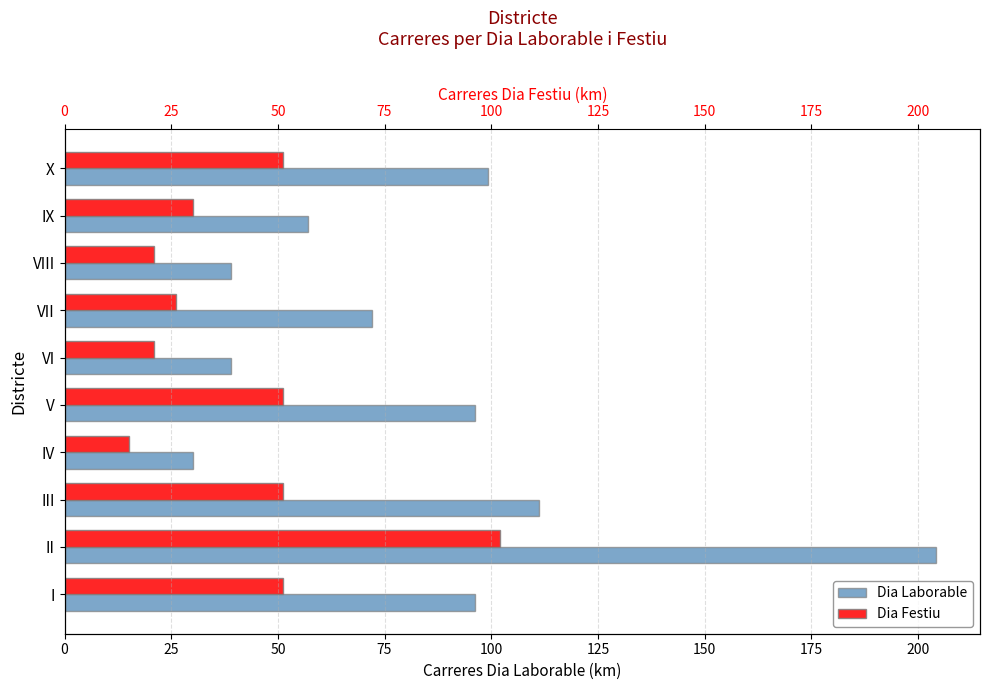

Read the DIA LABORABLE value at III.

111.2